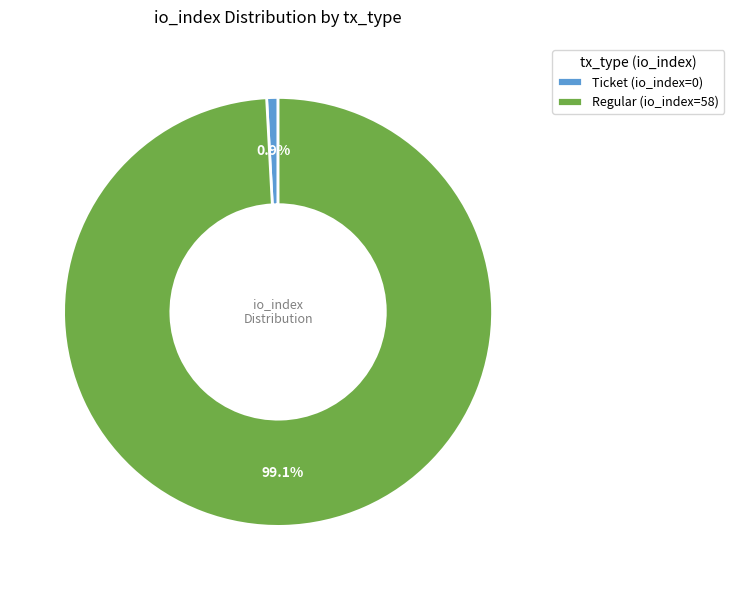

What percentage is the Regular (io_index=58) slice, to the nearest percent?

99%